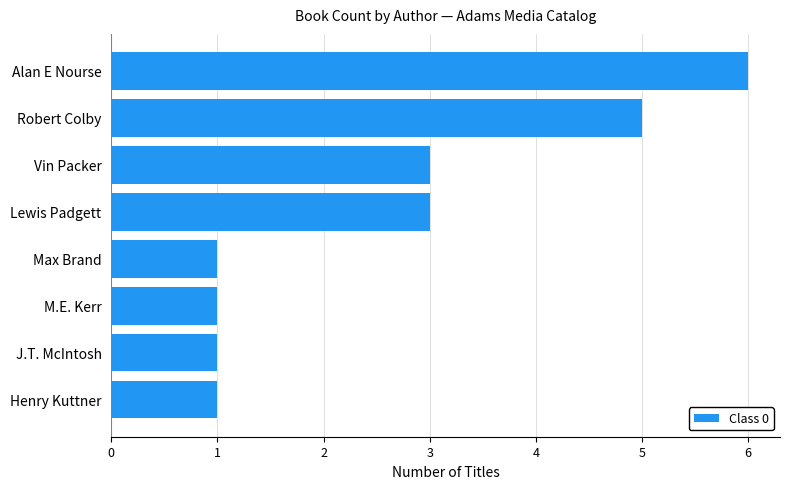

What is the change in value from Robert Colby to Alan E Nourse?

+1